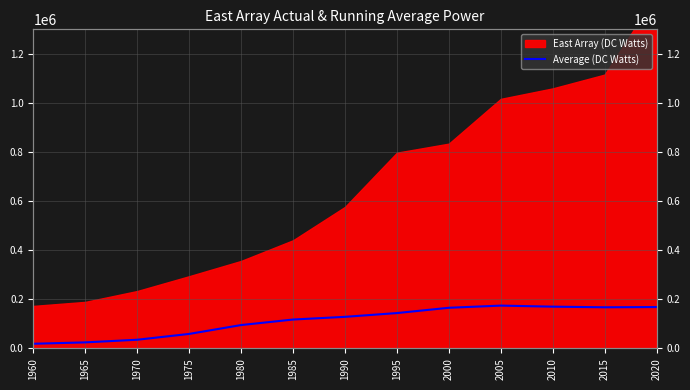

Reading left to right, transcribe all the data shown in this chart.

18933	24573	35315	59039	95168	117634	128603	143991	165541	174357	170078	167536	168542